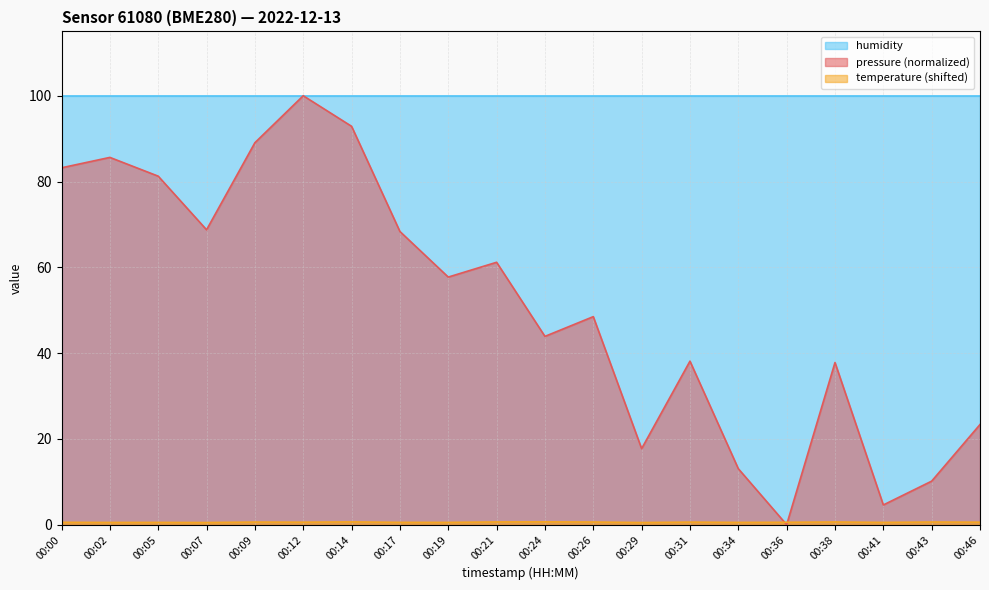

What is the spread (max minus min) of values at 00:07?

99.5